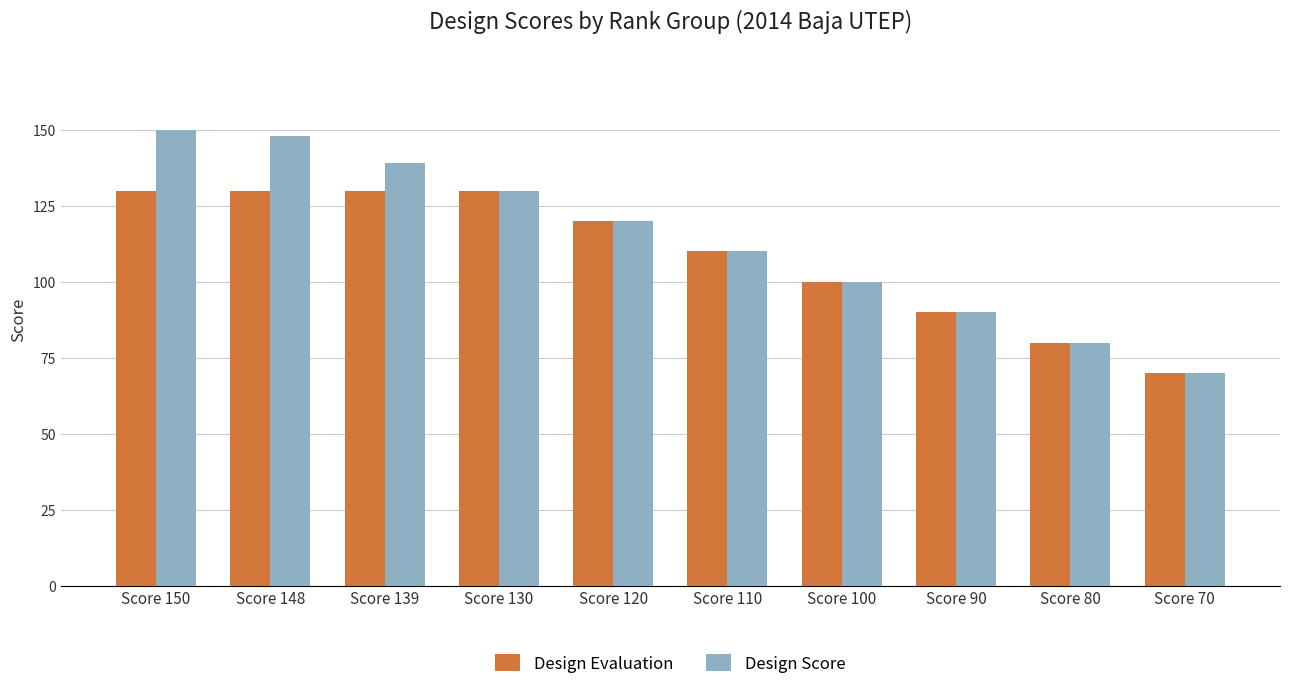

List the series in order of their overall mean, highest first.

Design Score, Design Evaluation